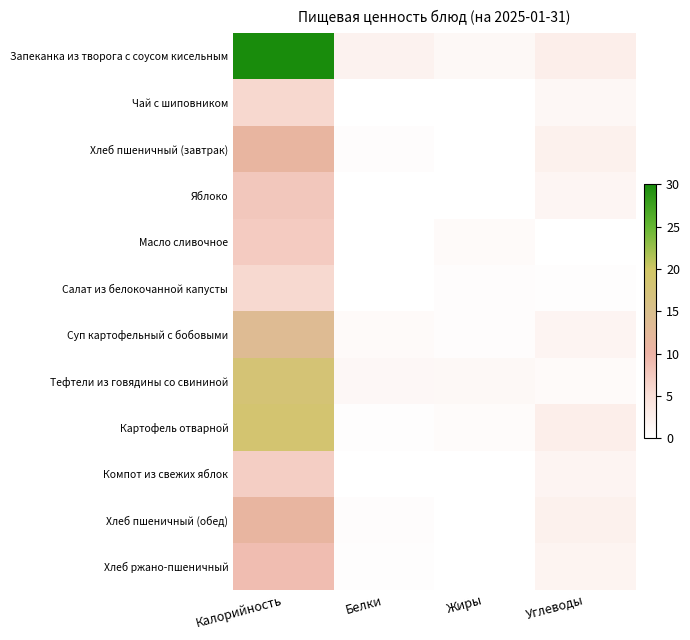

Count the number of categories in the chart.

4